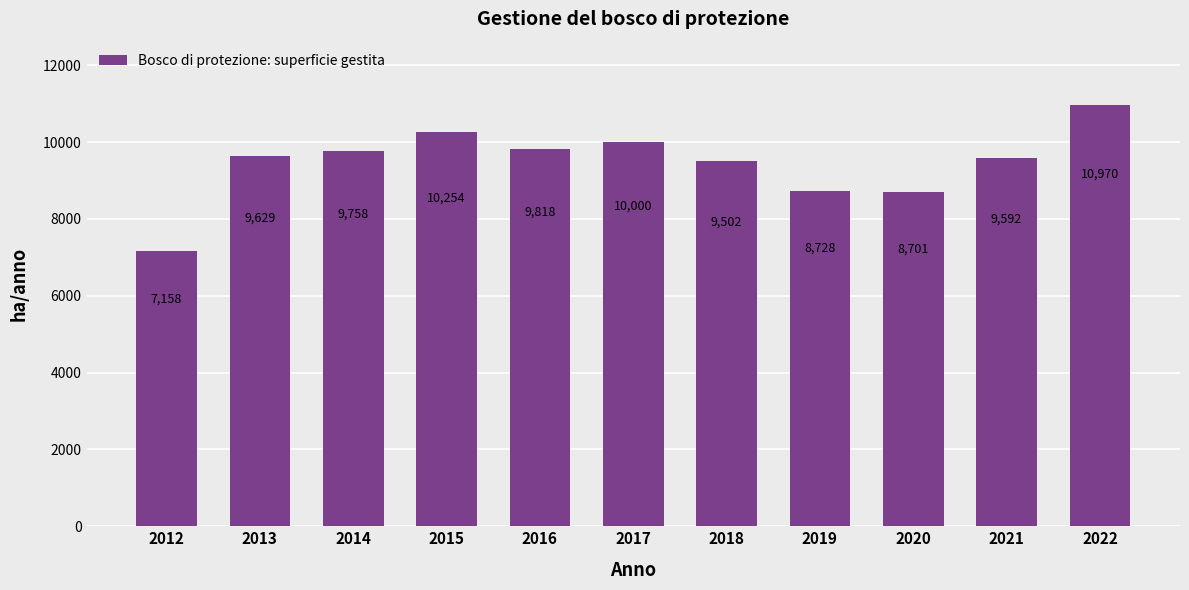

Is it true that the value at 2012 is 12244.9?

False